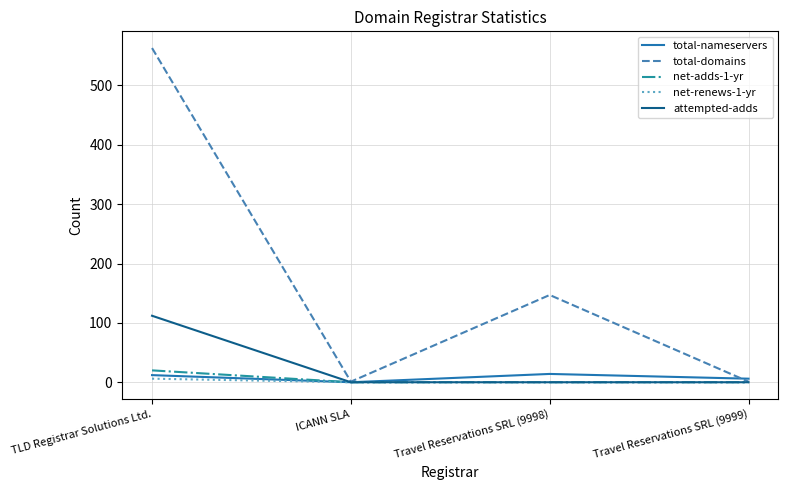

Which series has the widest spread of values?

total-domains